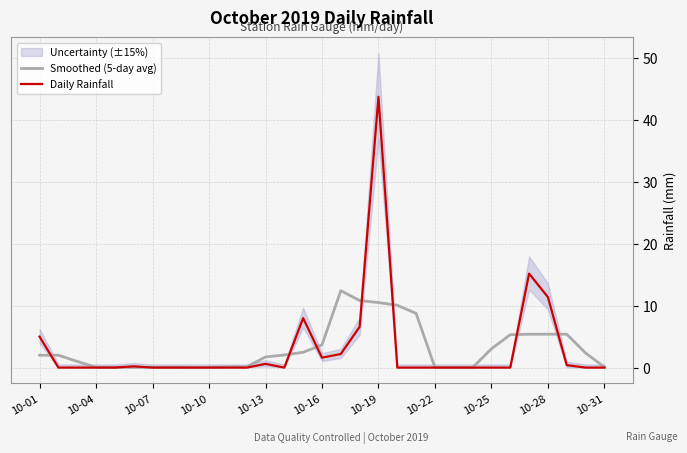

What is the highest value of the Daily Rainfall series?

43.8